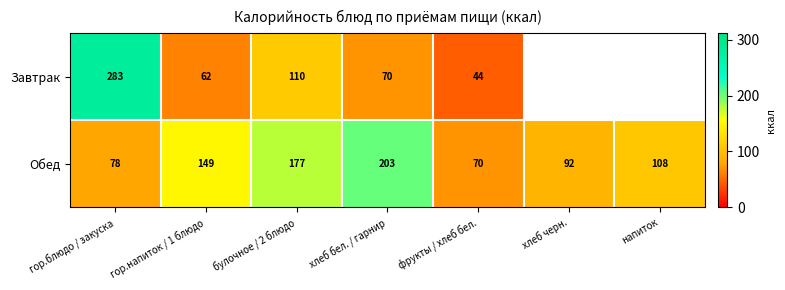

What is the total value across all series at хлеб бел. / гарнир?

273.0